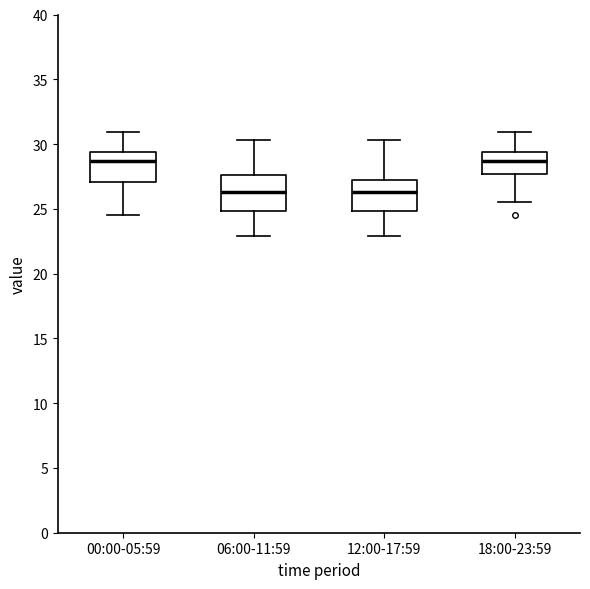

Where does the lower whisker of the box for 18:00-23:59 end on the y-axis? The values are not printed on the chart, so give them approximately, as read against the axis.

25.5